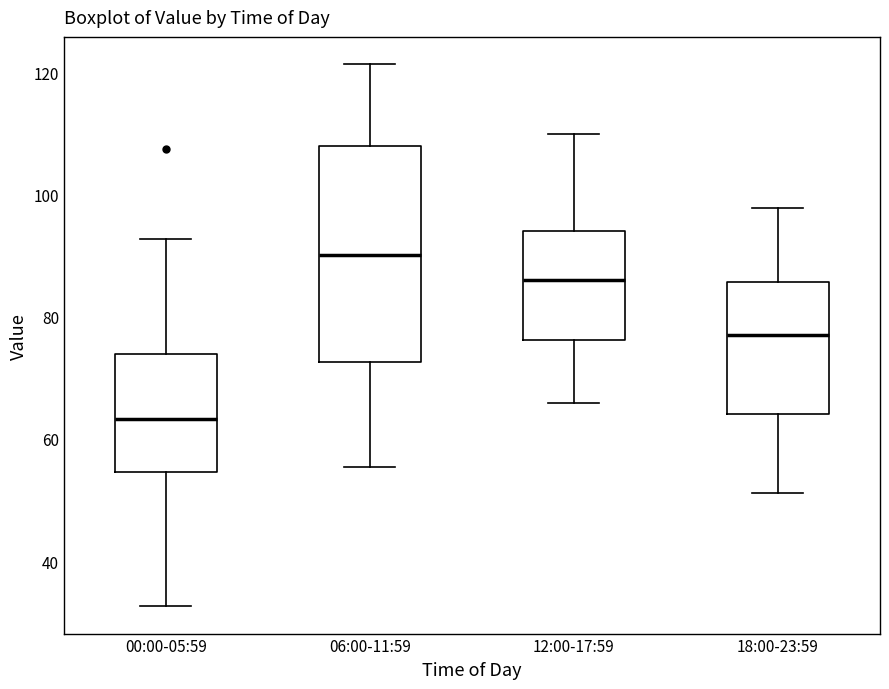

Reading left to right, read every box against the y-axis: the position of its median line, the range the box covers, and the ends of its whiskers. The values are not printed on the chart, so give them approximately, as read against the axis.

00:00-05:59: median 64, box 54 to 74, whiskers 32 to 92
06:00-11:59: median 90, box 72 to 108, whiskers 56 to 122
12:00-17:59: median 86, box 76 to 94, whiskers 66 to 110
18:00-23:59: median 76, box 64 to 86, whiskers 52 to 98